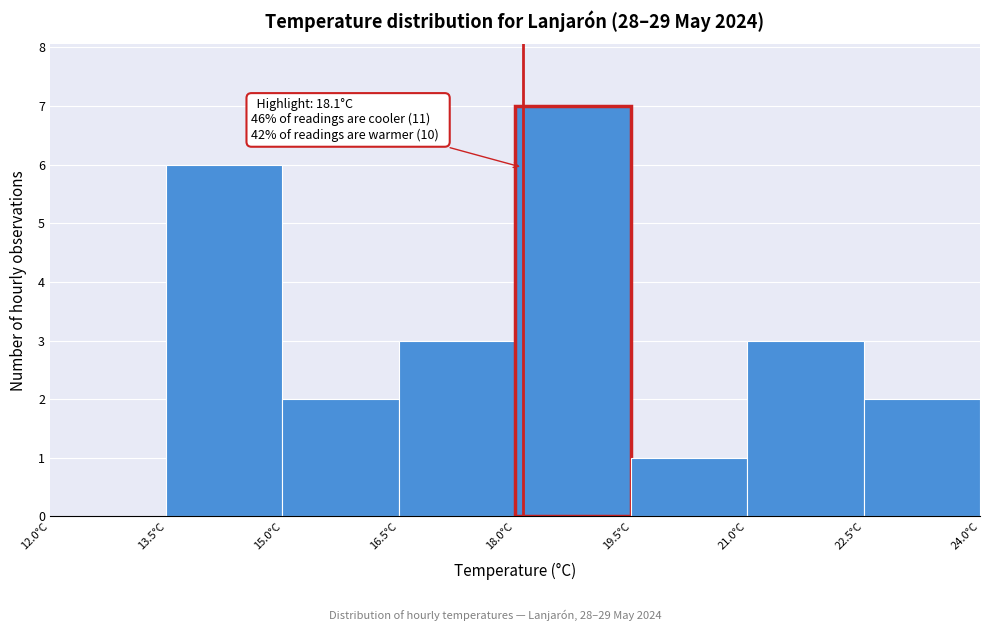

Over which range of the x-axis is the bar tallest?

18.0 to 19.5